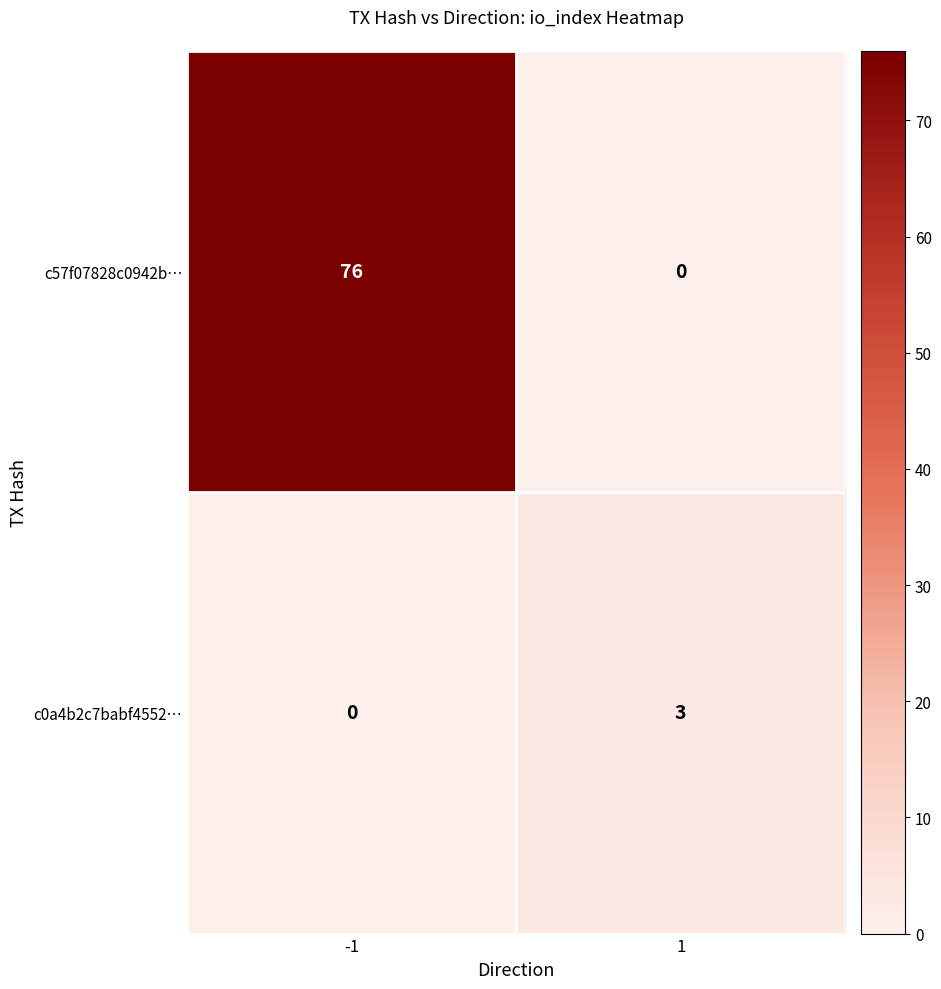

Which series has the largest total across all categories?

c57f07828c0942b…